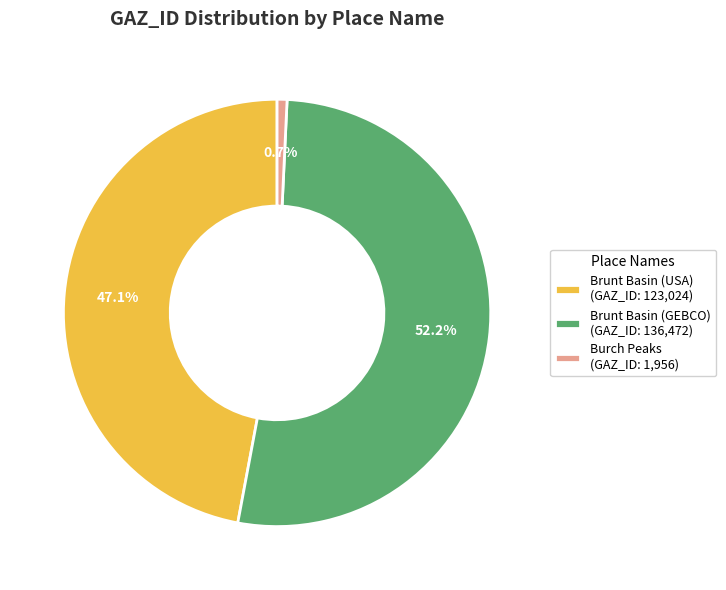

Which slice is the largest?

Brunt Basin (GEBCO)